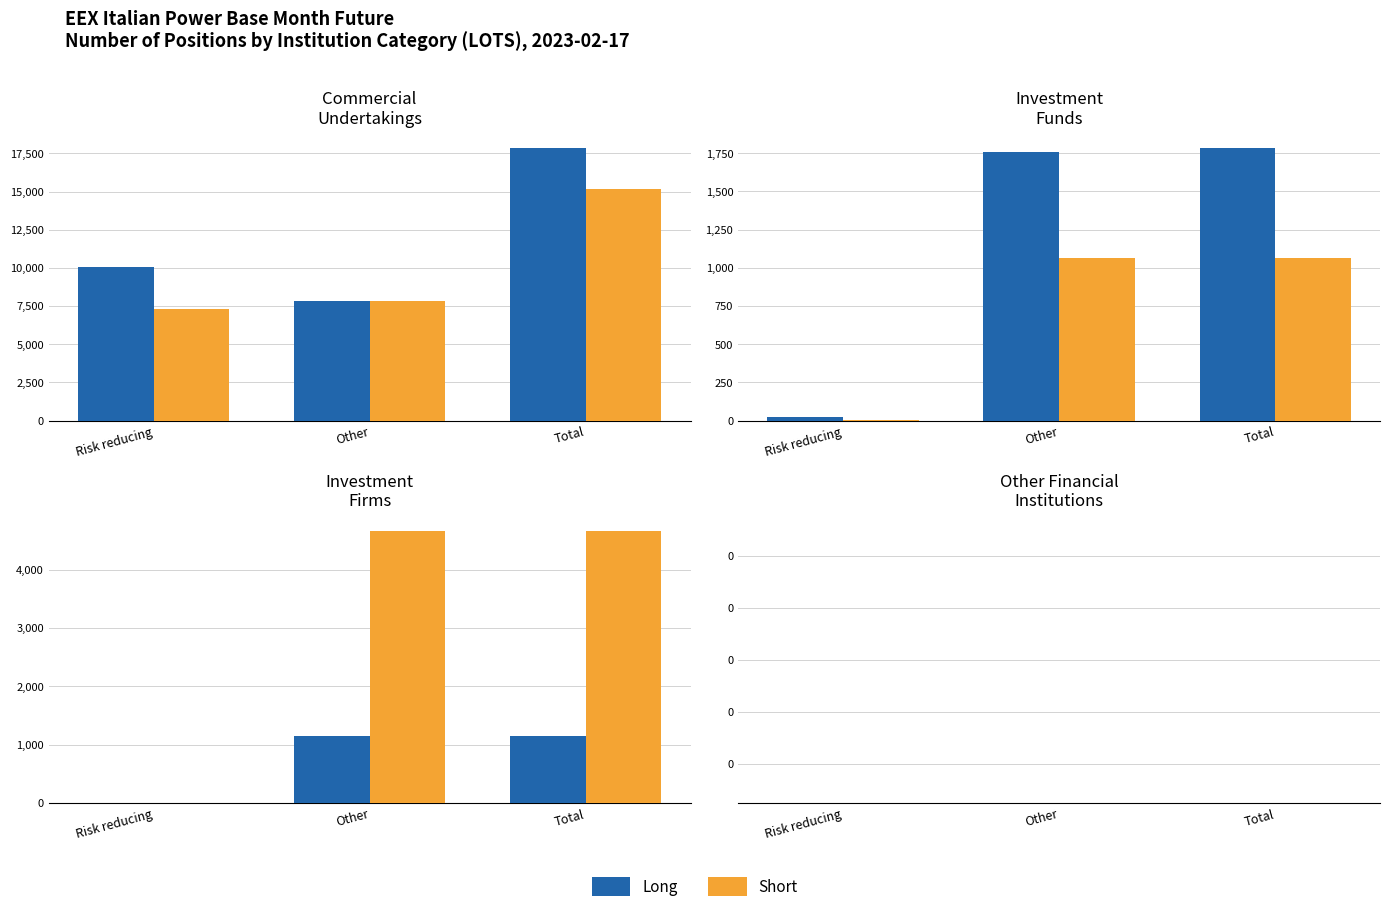

Rank the series by their maximum value, from highest to lowest.

Commercial Undertakings Long, Commercial Undertakings Short, Investment Firms Short, Investment Funds Long, Investment Firms Long, Investment Funds Short